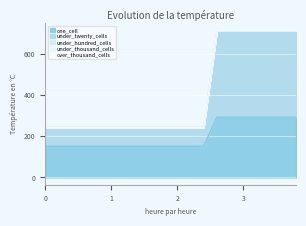

True or false: over_thousand_cells has more than 2 interior local peaks.

False